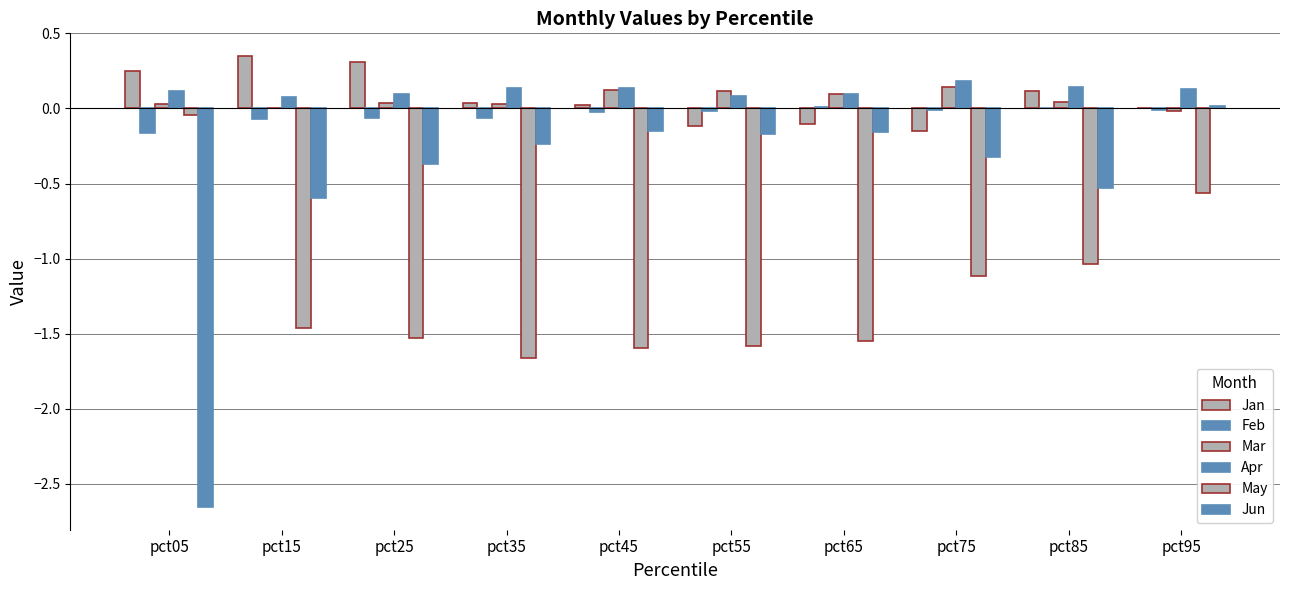

How many series are shown in this chart?

6